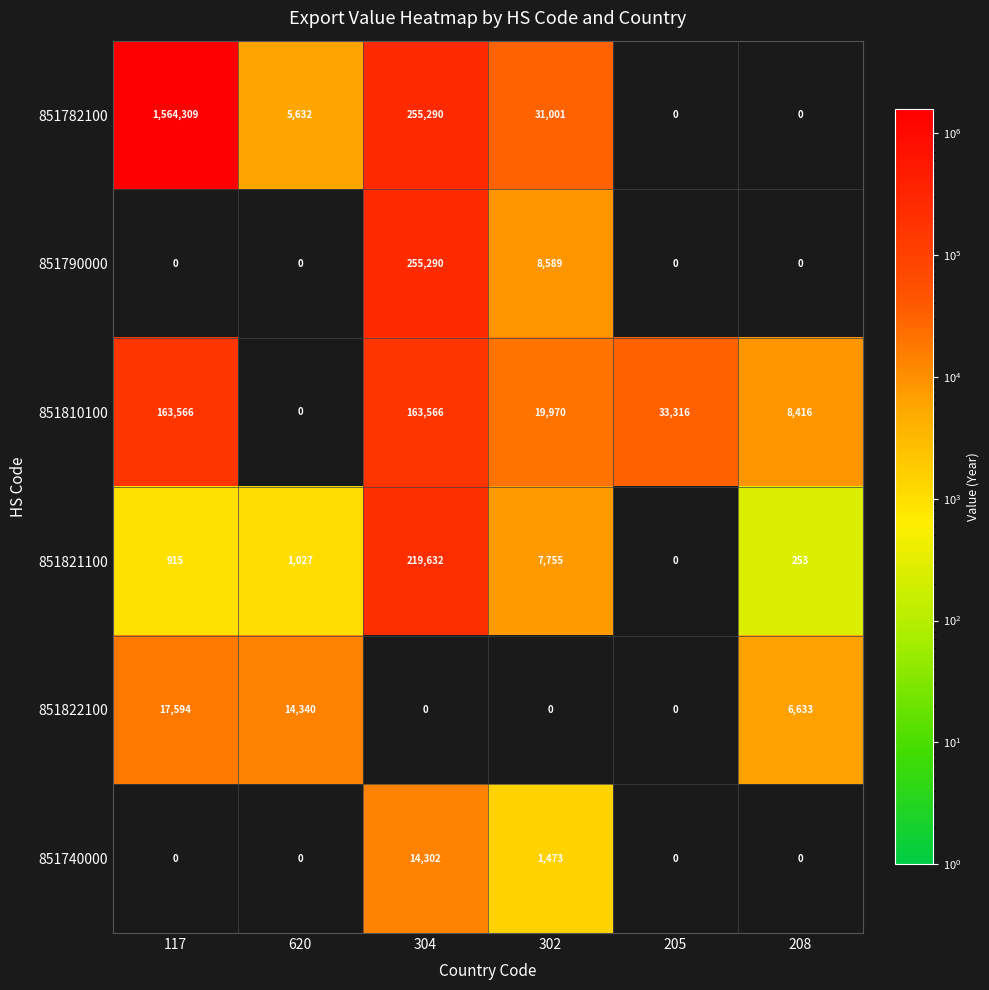

What is the difference between the 851810100 values at 620 and 302?

19970